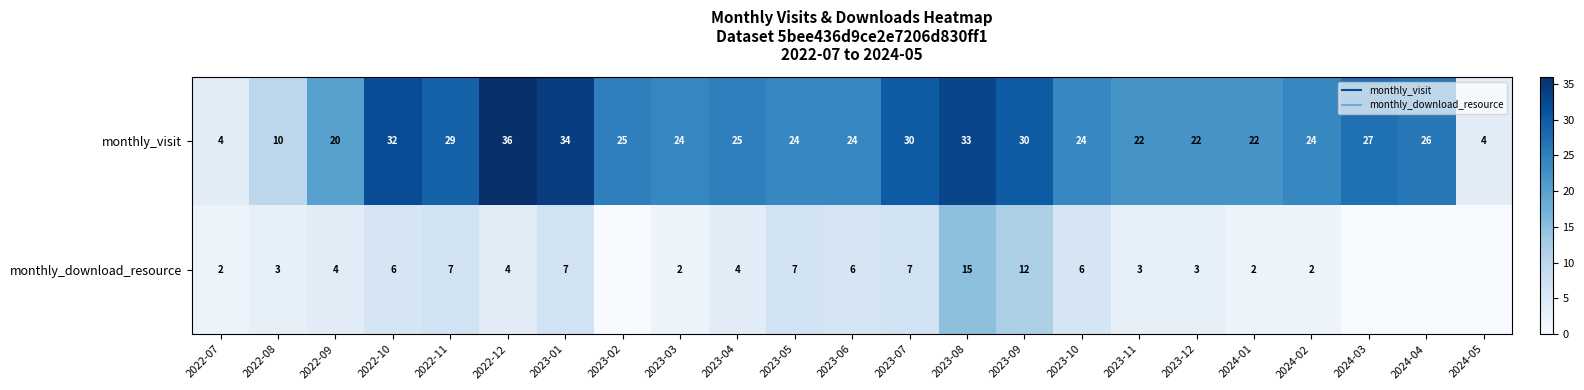

The value of monthly_visit at 2022-12 is 24. True or false?

False